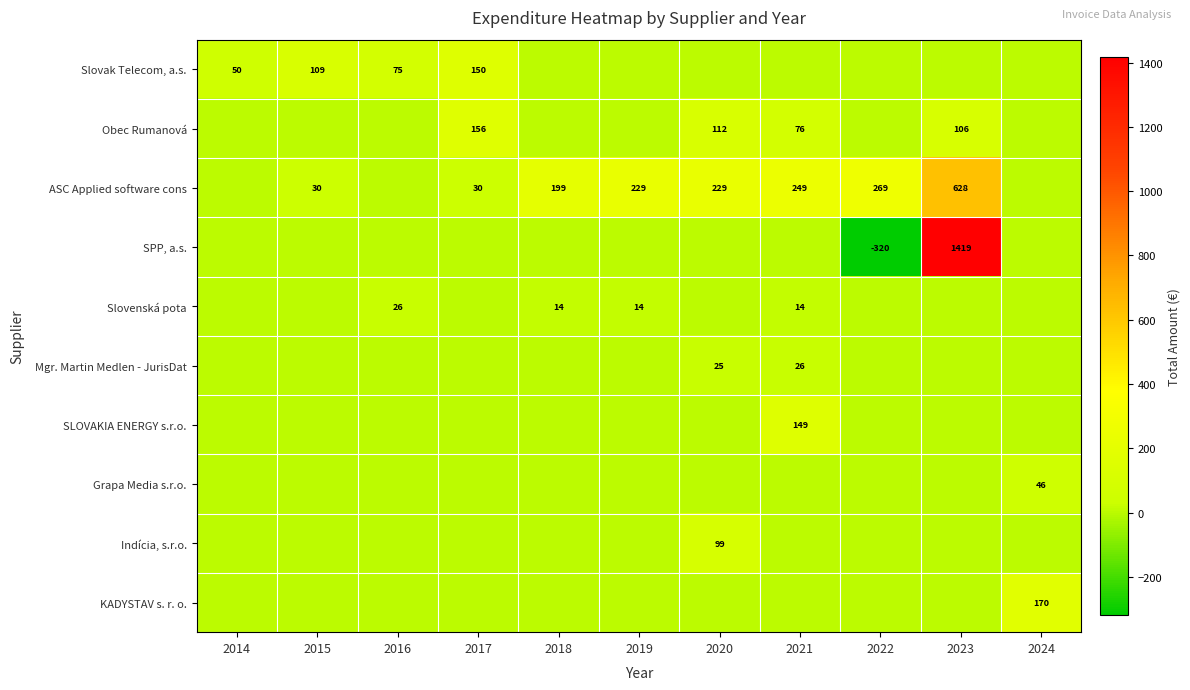

The value of Obec Rumanová at 2020 is 43. True or false?

False